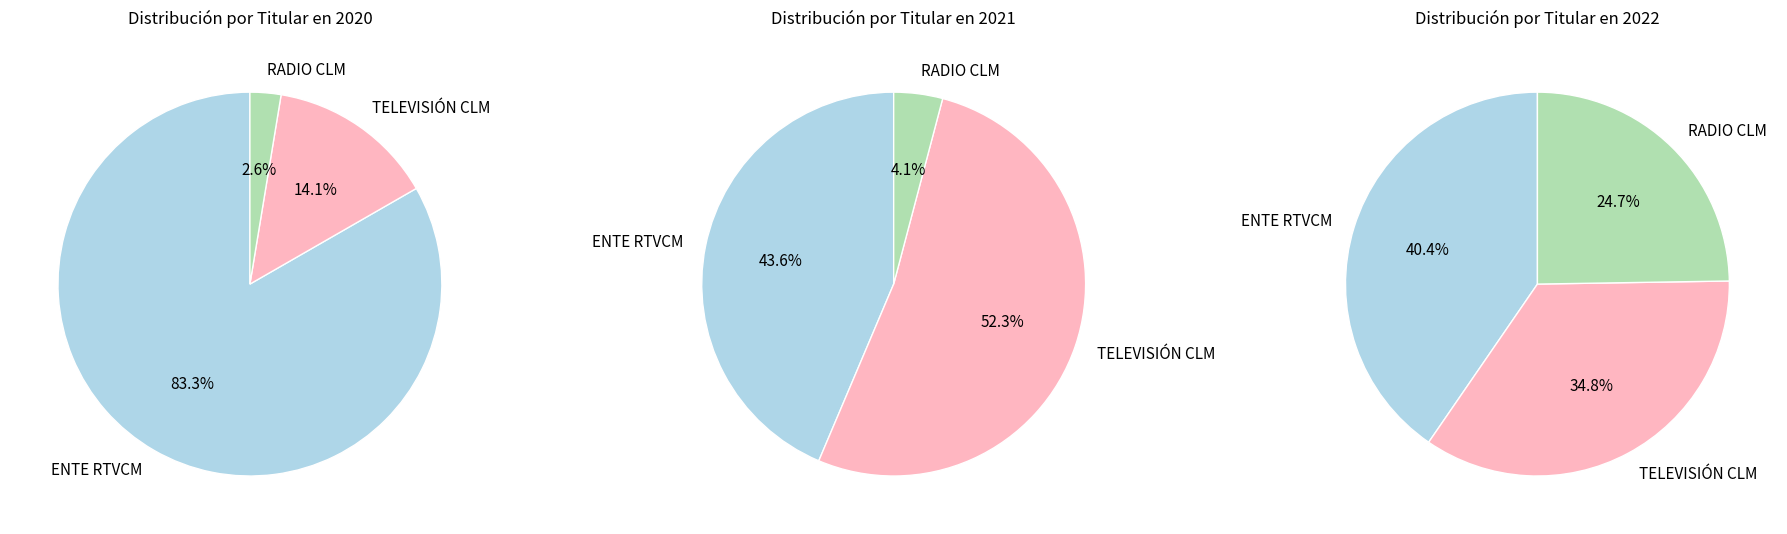

How many segments does this pie chart have?

3